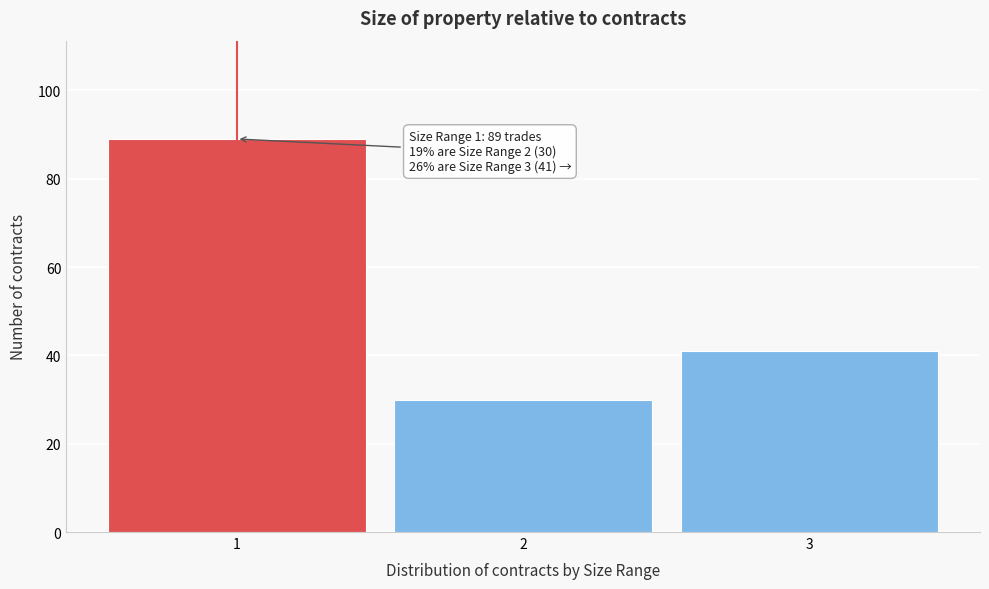

Reading left to right, transcribe all the data shown in this chart.

1=89	2=30	3=41